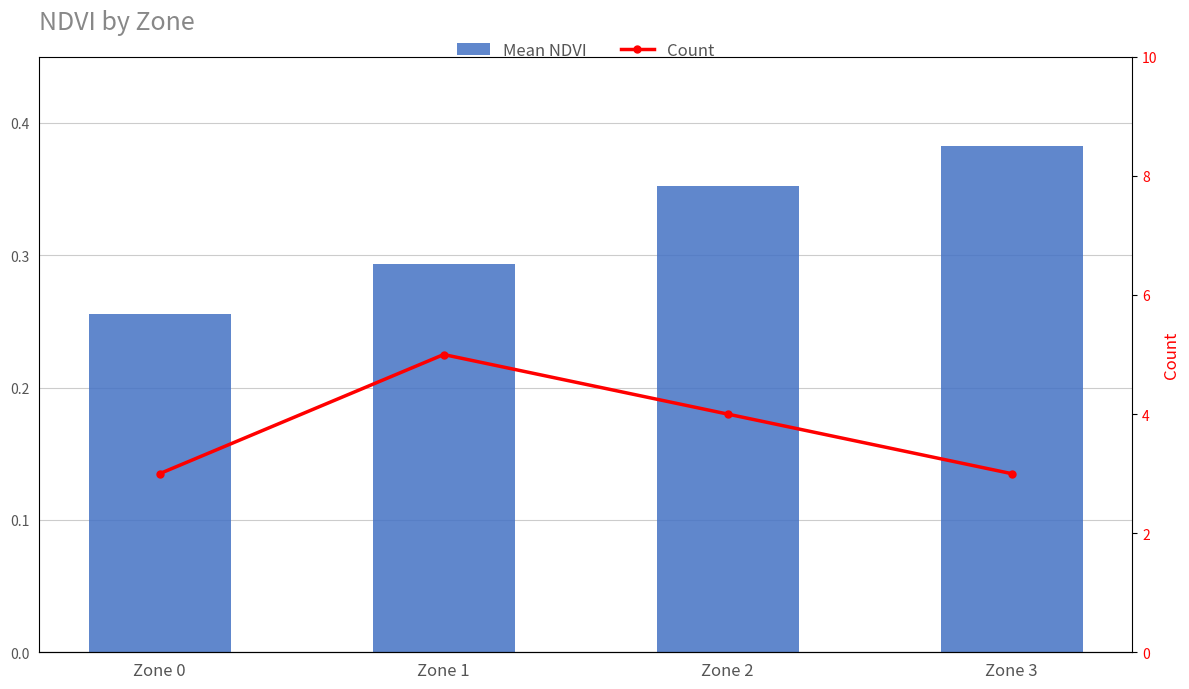

Are the bars horizontal?

No